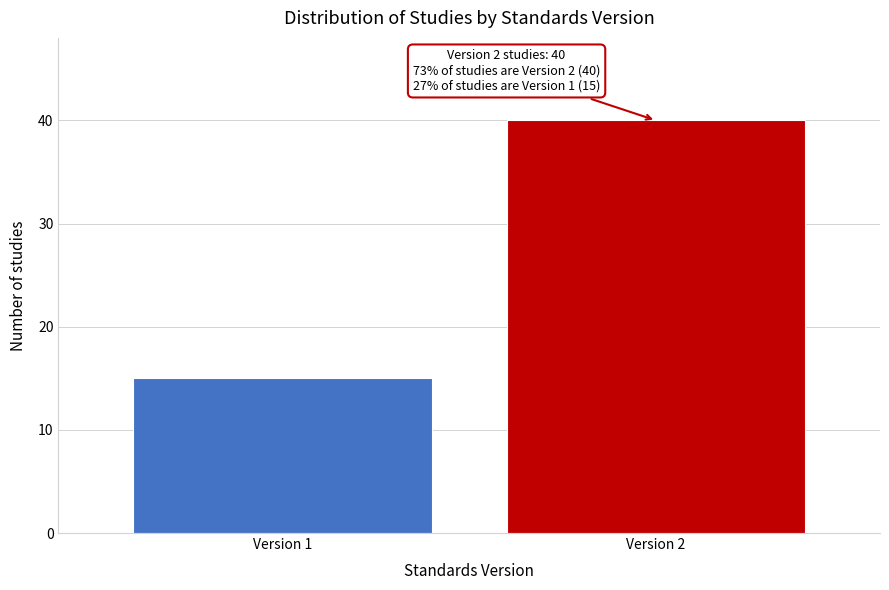

Reading left to right, extract all data points from this chart.

15	40